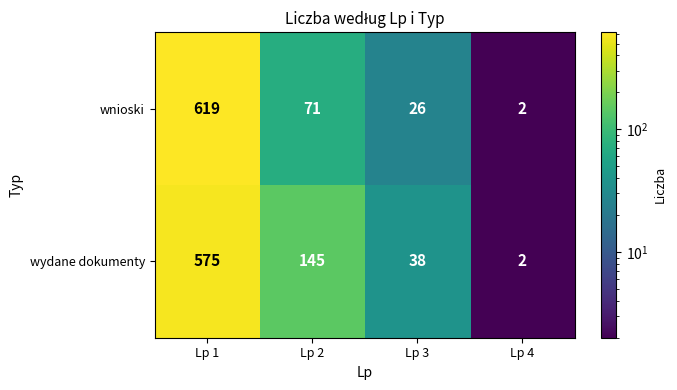

Reading right to left, extract all data points from this chart.

wnioski: Lp 4=2	Lp 3=26	Lp 2=71	Lp 1=619
wydane dokumenty: Lp 4=2	Lp 3=38	Lp 2=145	Lp 1=575